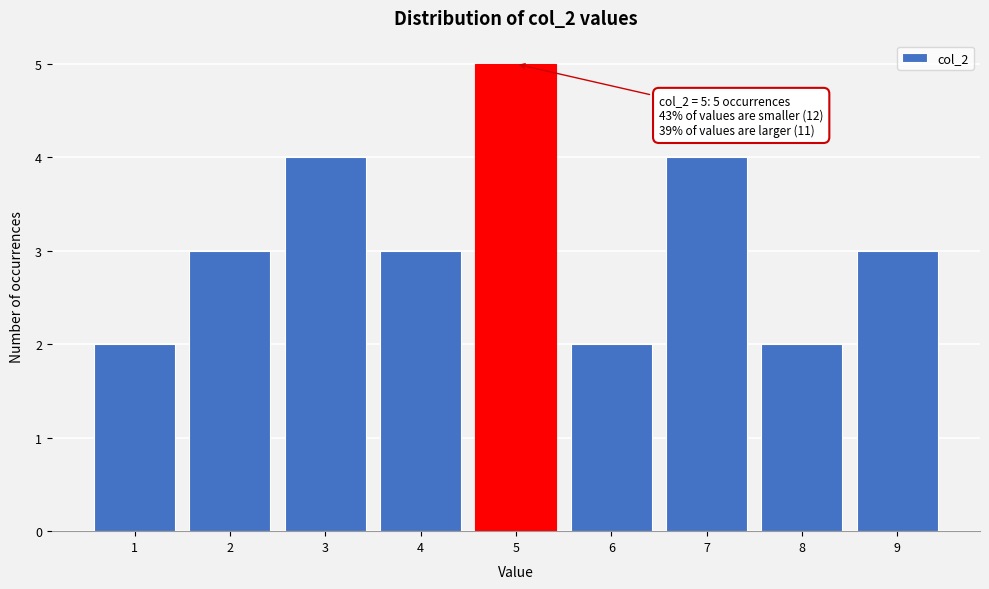

Which range on the x-axis has the tallest bar?

4.5 to 5.5